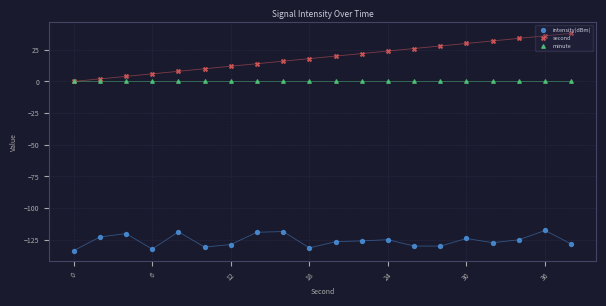

Is the value of minute at 14 greater than the value of intensity(dBm) at 10?

Yes